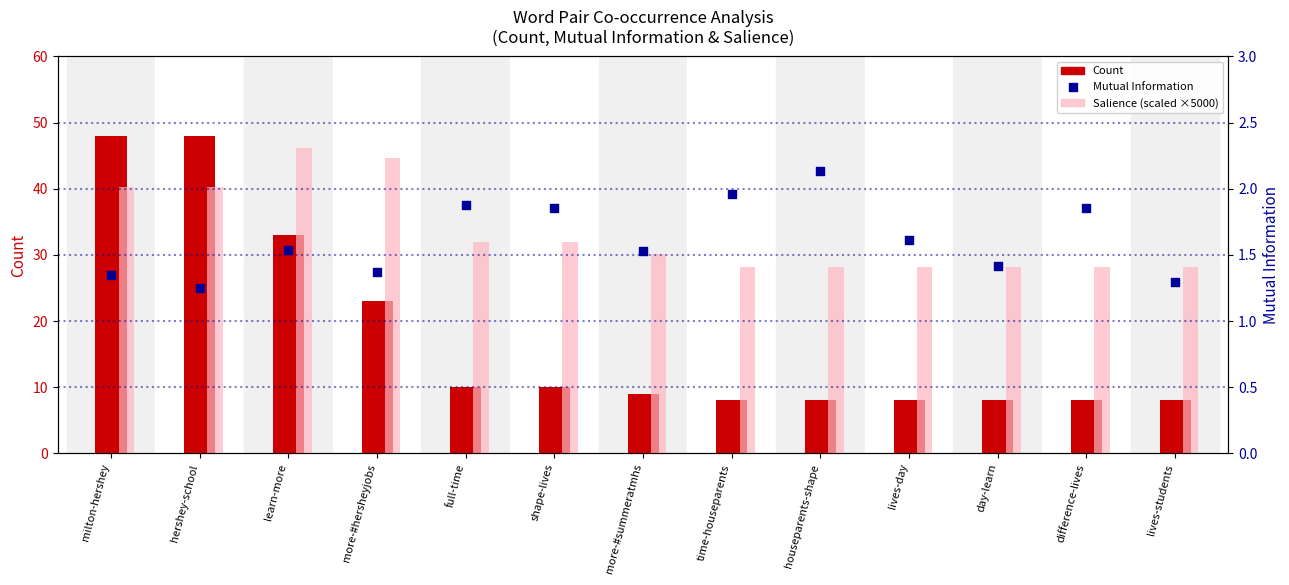

Which series contains the highest Y value?

Count